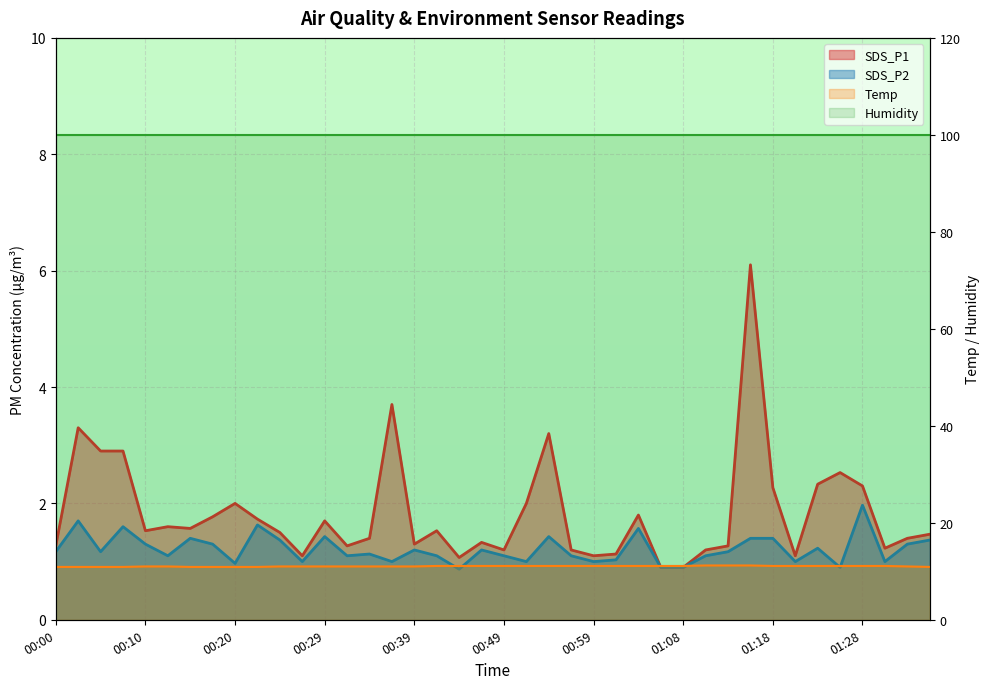

Reading left to right, what are all the values shown in this chart?

SDS_P1: 00:00=1.3	00:03=3.3	00:05=2.9	00:07=2.9	00:10=1.5	00:12=1.6	00:15=1.6	00:17=1.8	00:20=2.0	00:22=1.7	00:24=1.5	00:27=1.1	00:29=1.7	00:32=1.3	00:34=1.4	00:37=3.7	00:39=1.3	00:41=1.5	00:44=1.1	00:46=1.3	00:49=1.2	00:51=2.0	00:54=3.2	00:56=1.2	00:59=1.1	01:01=1.1	01:04=1.8	01:06=0.9	01:08=0.9	01:11=1.2	01:13=1.3	01:16=6.1	01:18=2.3	01:21=1.1	01:23=2.3	01:26=2.5	01:28=2.3	01:30=1.2	01:33=1.4	01:35=1.5
SDS_P2: 00:00=1.2	00:03=1.7	00:05=1.2	00:07=1.6	00:10=1.3	00:12=1.1	00:15=1.4	00:17=1.3	00:20=1.0	00:22=1.6	00:24=1.4	00:27=1.0	00:29=1.4	00:32=1.1	00:34=1.1	00:37=1.0	00:39=1.2	00:41=1.1	00:44=0.9	00:46=1.2	00:49=1.1	00:51=1.0	00:54=1.4	00:56=1.1	00:59=1.0	01:01=1.0	01:04=1.6	01:06=0.9	01:08=0.9	01:11=1.1	01:13=1.2	01:16=1.4	01:18=1.4	01:21=1.0	01:23=1.2	01:26=0.9	01:28=2.0	01:30=1.0	01:33=1.3	01:35=1.4
Temp: 00:00=10.9	00:03=10.9	00:05=10.9	00:07=10.9	00:10=11.0	00:12=11.0	00:15=10.9	00:17=10.9	00:20=10.9	00:22=10.9	00:24=11.0	00:27=11.0	00:29=11.0	00:32=11.0	00:34=11.0	00:37=11.0	00:39=11.0	00:41=11.1	00:44=11.1	00:46=11.1	00:49=11.1	00:51=11.1	00:54=11.1	00:56=11.1	00:59=11.1	01:01=11.1	01:04=11.1	01:06=11.1	01:08=11.1	01:11=11.2	01:13=11.2	01:16=11.2	01:18=11.1	01:21=11.1	01:23=11.1	01:26=11.1	01:28=11.1	01:30=11.1	01:33=11.0	01:35=10.9